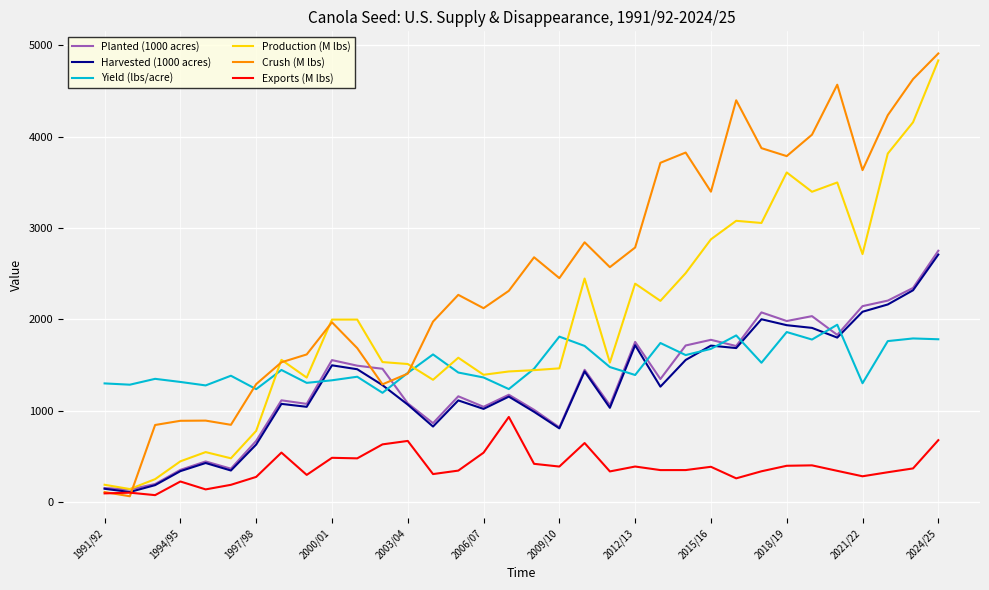

Which series has the largest total across all categories?

Crush (M lbs)